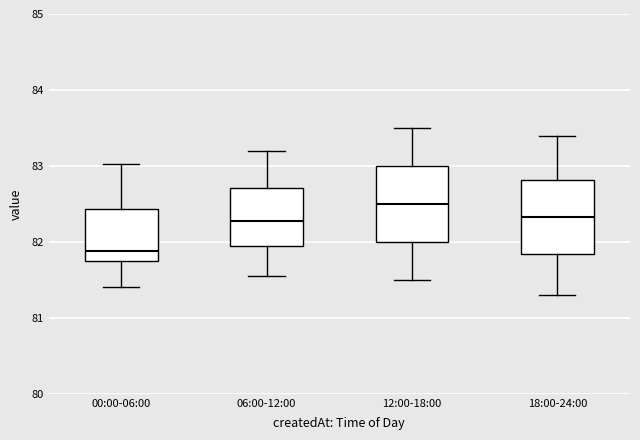

Reading left to right, read every box against the y-axis: the position of its median line, the range the box covers, and the ends of its whiskers. The values are not printed on the chart, so give them approximately, as read against the axis.

00:00-06:00: median 81.9, box 81.7 to 82.4, whiskers 81.4 to 83.0
06:00-12:00: median 82.3, box 82.0 to 82.7, whiskers 81.6 to 83.2
12:00-18:00: median 82.5, box 82.0 to 83.0, whiskers 81.5 to 83.5
18:00-24:00: median 82.3, box 81.8 to 82.8, whiskers 81.3 to 83.4